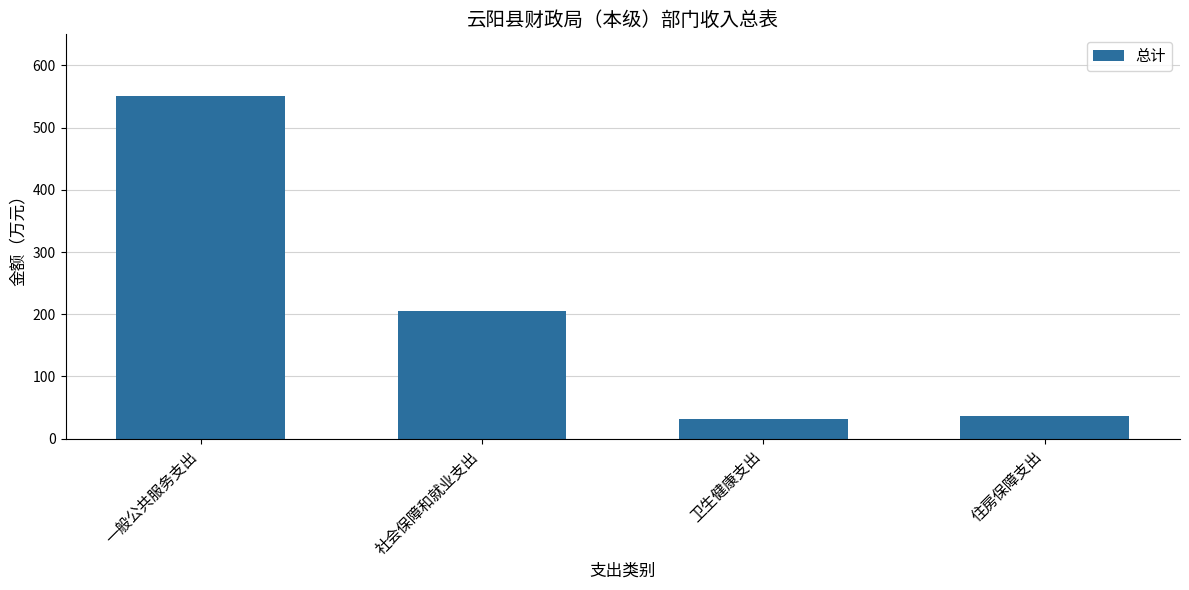

Which has a higher value, 一般公共服务支出 or 住房保障支出?

一般公共服务支出